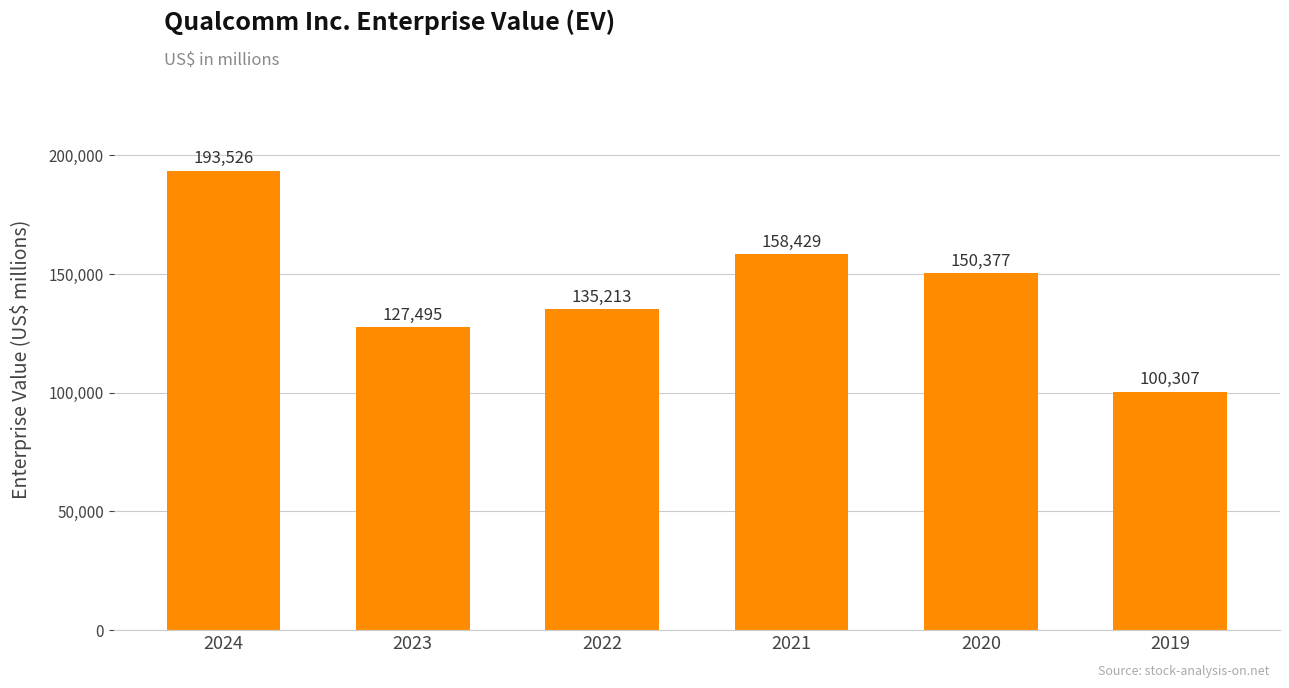

Where does the data first go above 150377?

2024